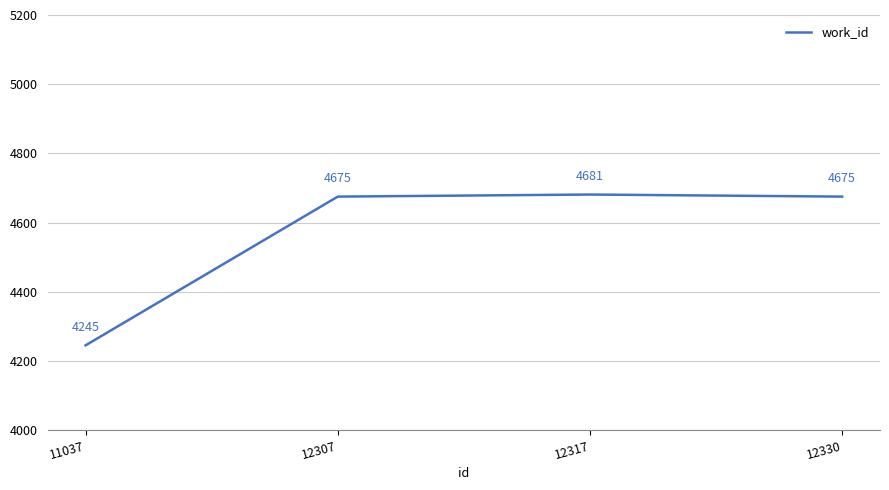

What is the average value?

4569